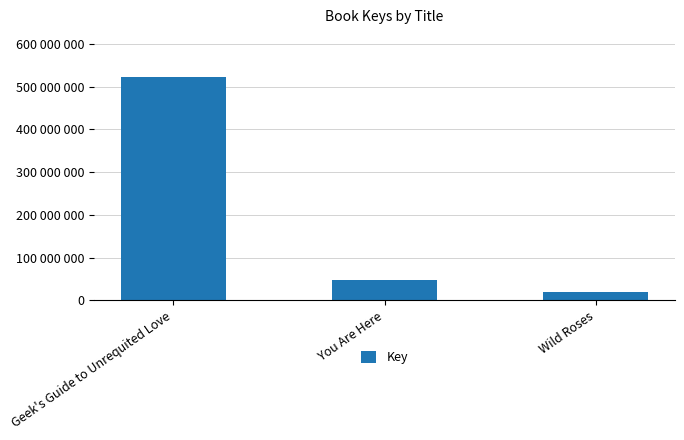

Does the chart contain any negative values?

No